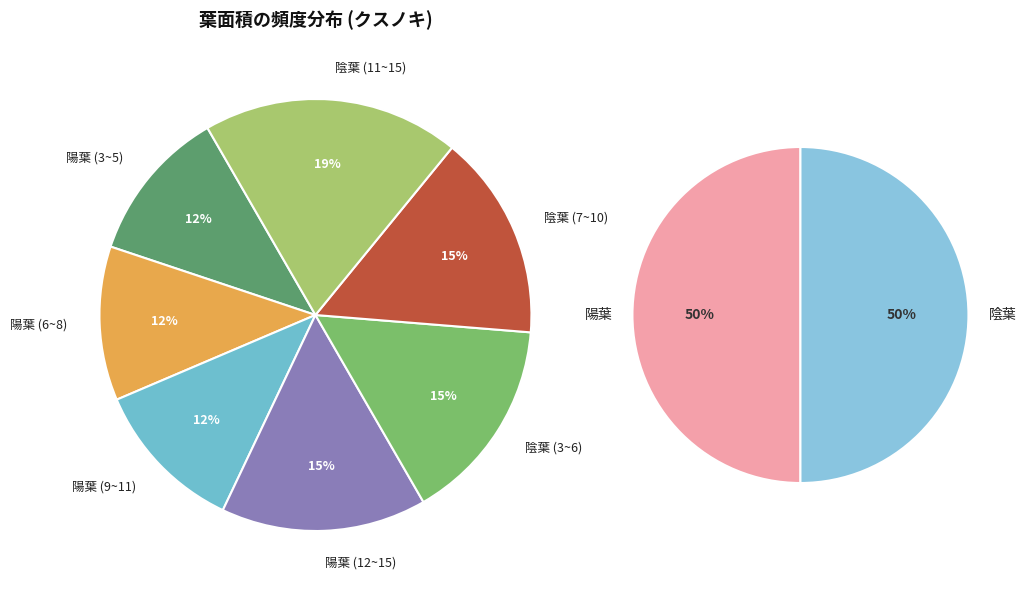

What is the ratio of the value at 12 to the value at 9?

1.3